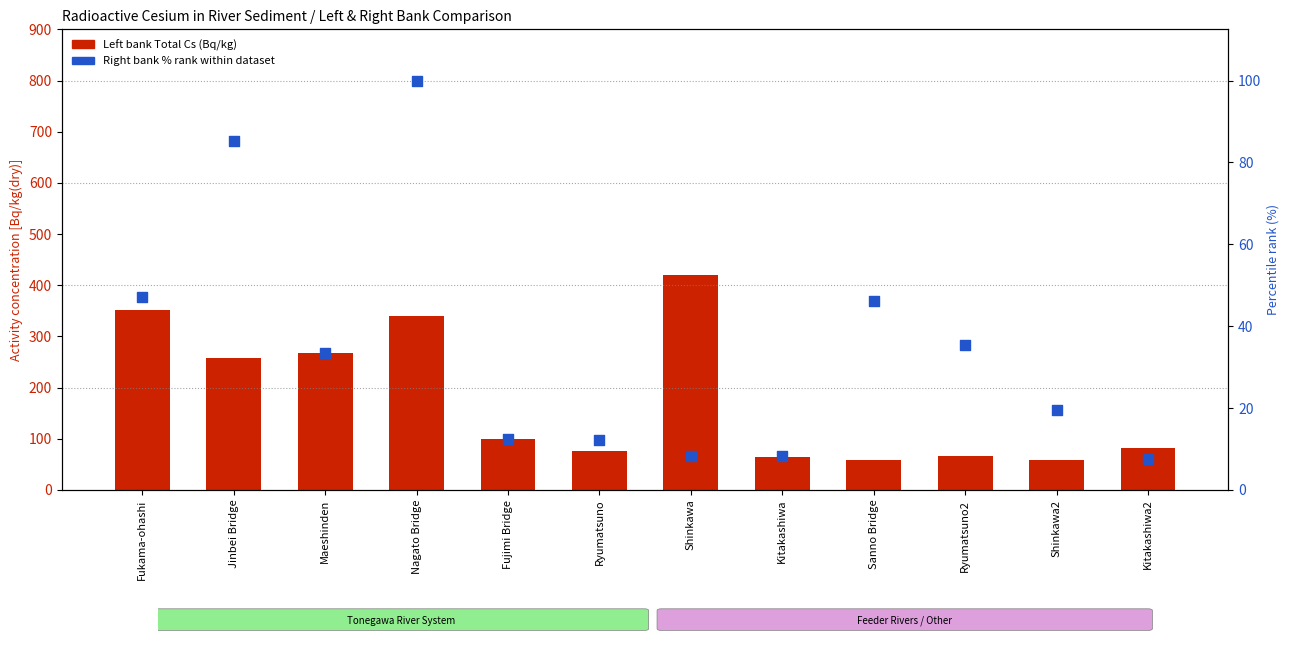

Which series has the largest total across all categories?

Left bank Total Cs (Bq/kg)